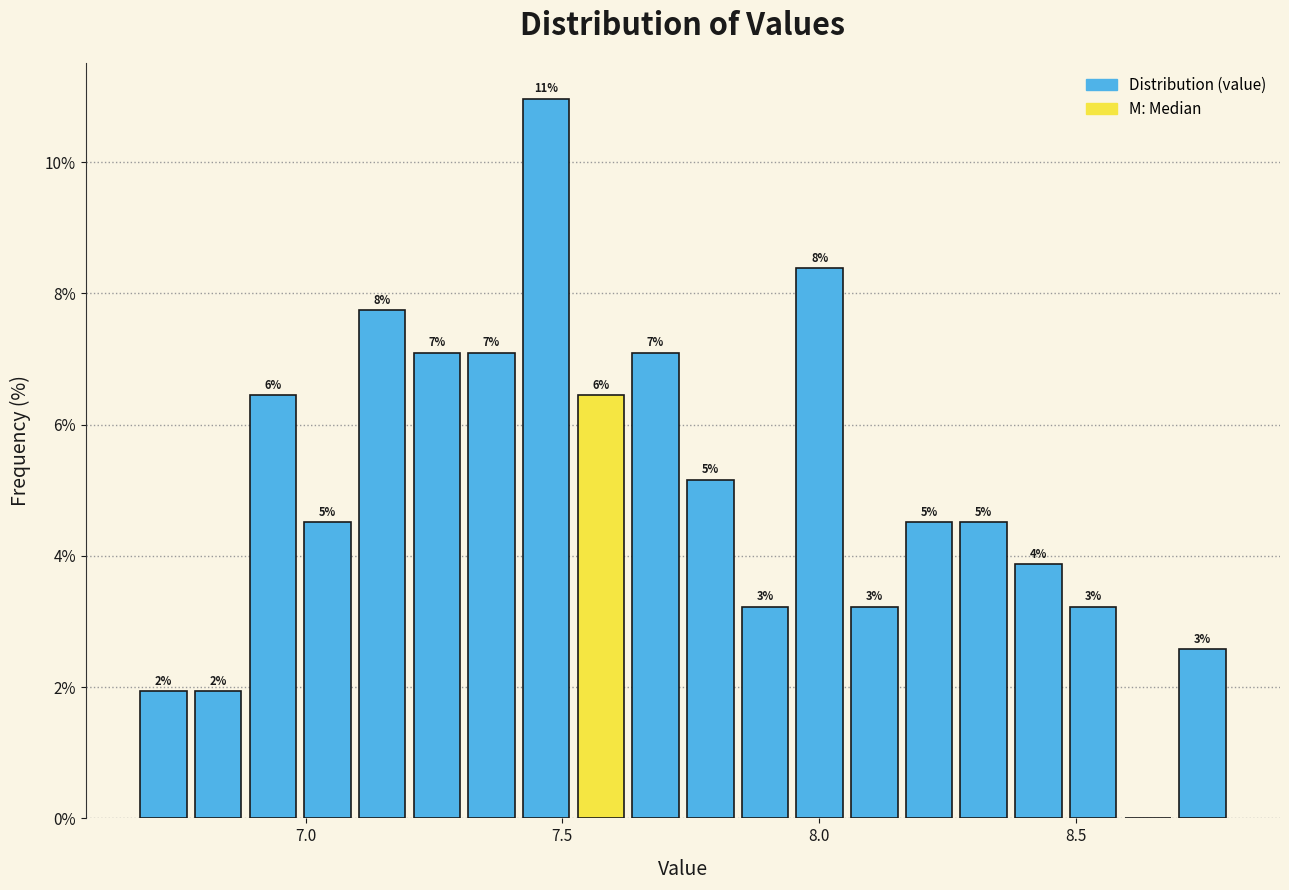

Read against the x-axis, roughly where is the centre of the tallest bar?

7.45